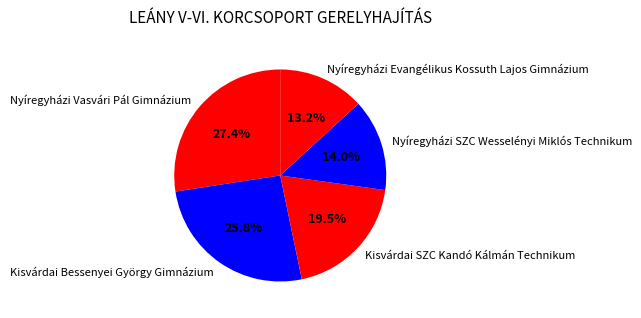

Is it true that Nyíregyházi SZC Wesselényi Miklós Technikum is 4% of the pie?

False